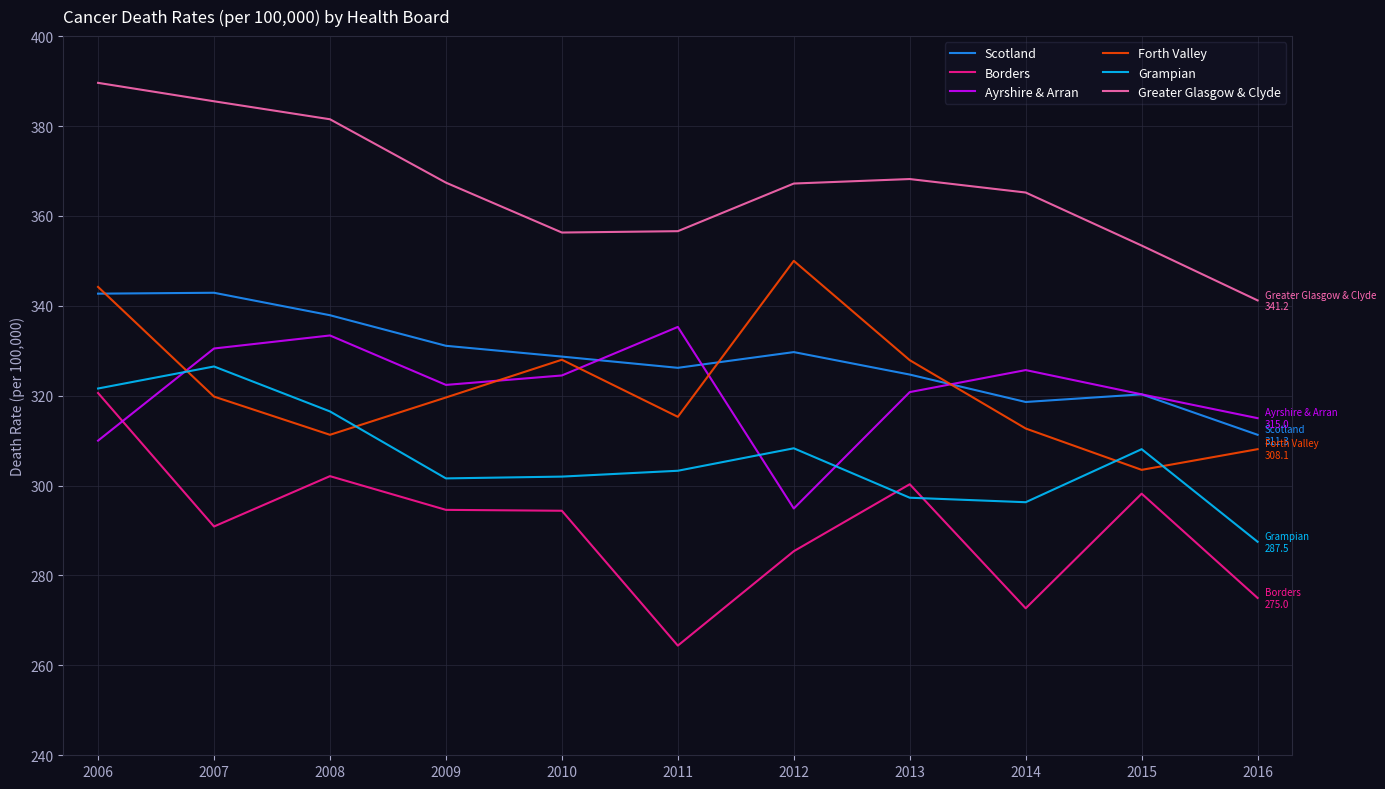

What value does the Grampian series have at 2008?

316.5